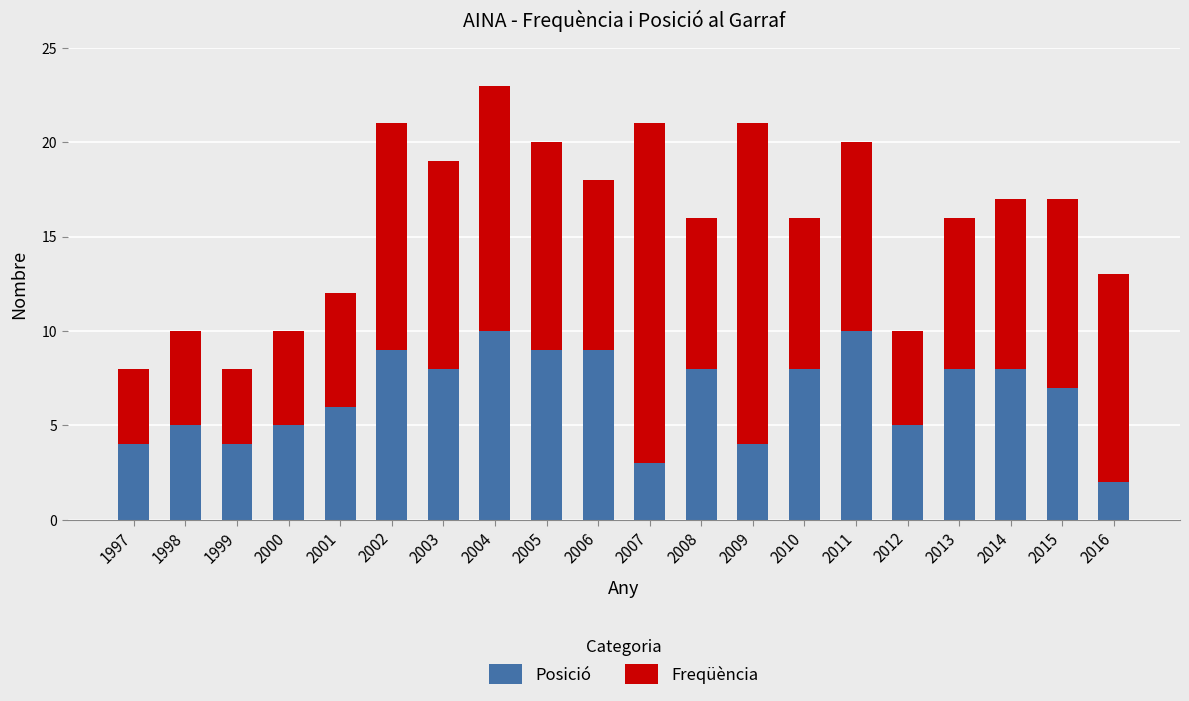

Are the bars grouped side by side (vs. stacked)?

No